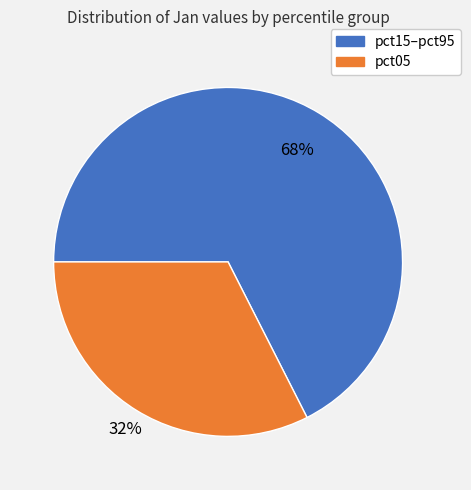

Is there a majority slice in this chart?

Yes